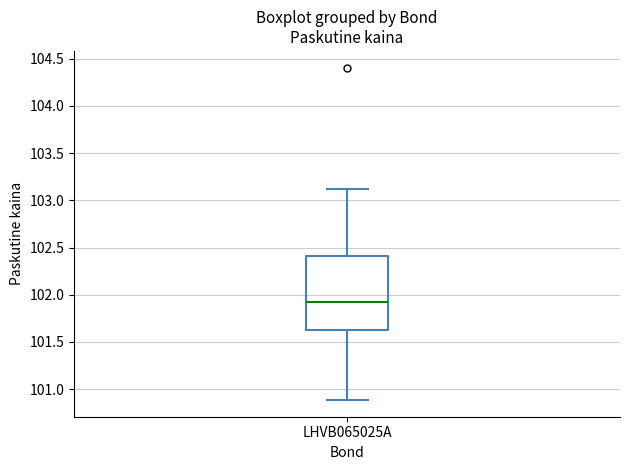

Transcribe this box plot: give where the median line is, the range the box spans, and where the two whiskers end, as read against the y-axis. The values are not printed on the chart, so give them approximately, as read against the axis.

median 101.95, box 101.60 to 102.40, whiskers 100.90 to 103.10